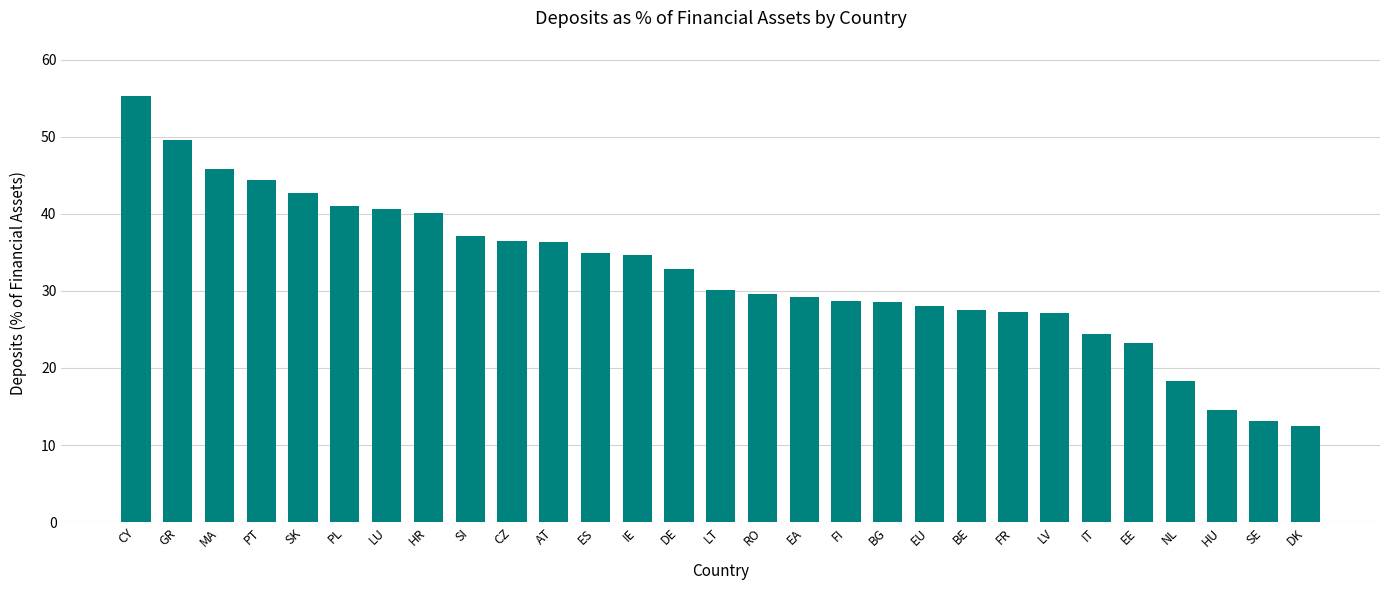

The value at BG is 9.4. True or false?

False